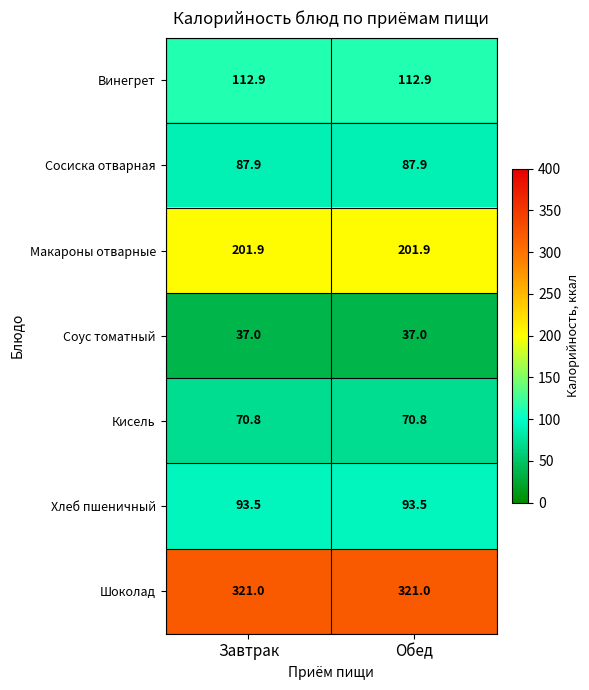

Is it true that Шоколад equals 321.0 at Обед?

True